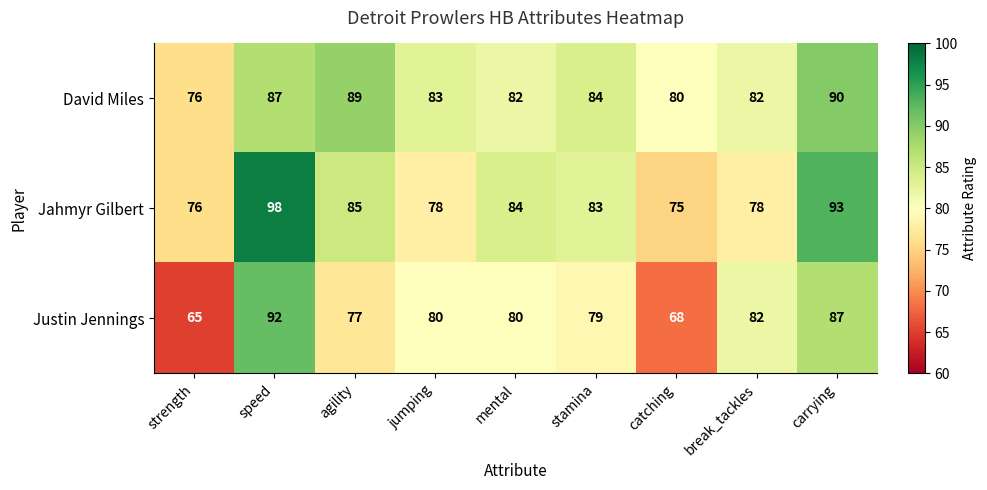

Which label corresponds to the largest value in the chart?

speed